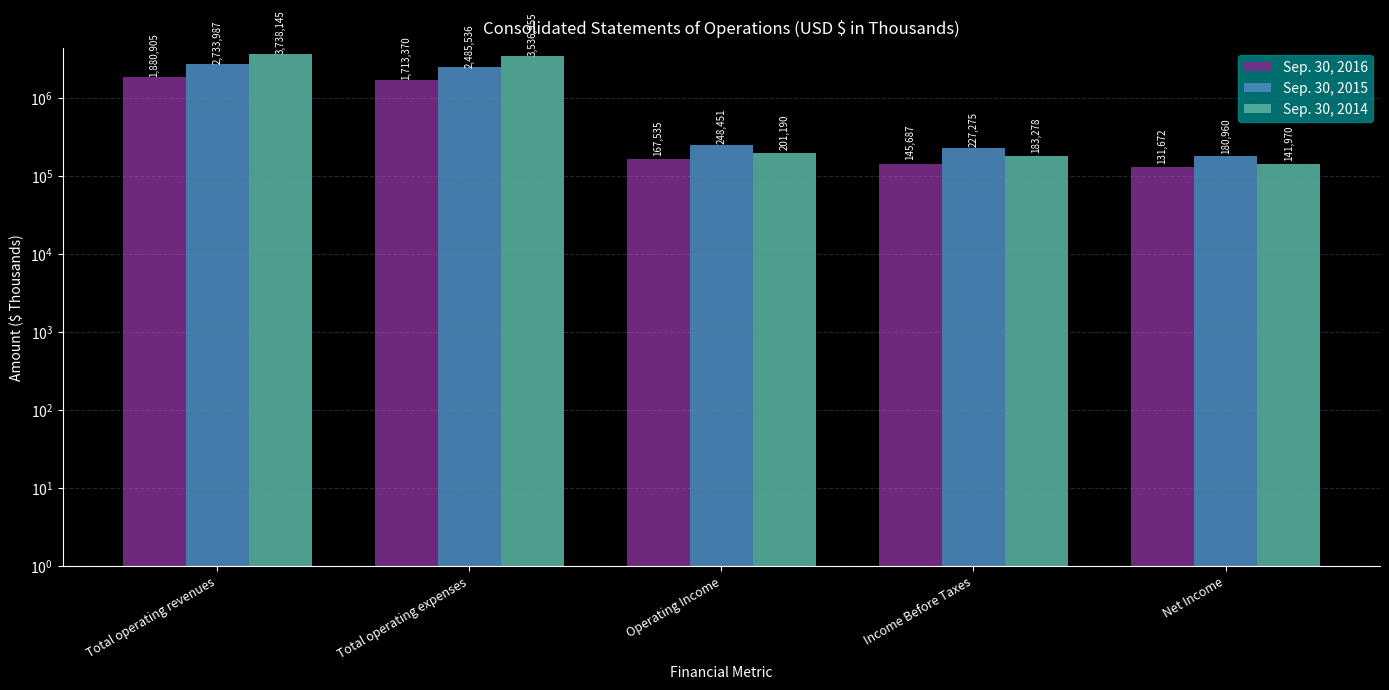

List the series in order of their overall mean, highest first.

Sep. 30, 2014, Sep. 30, 2015, Sep. 30, 2016